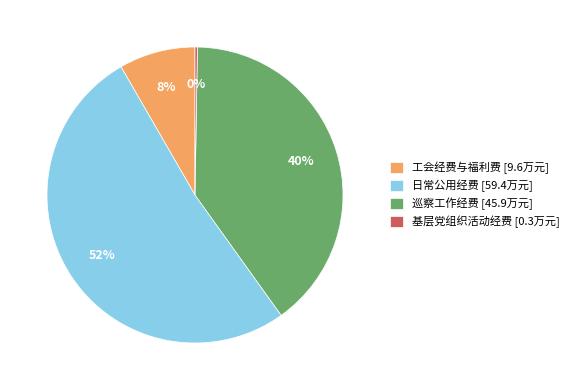

Which has a higher value, 工会经费与福利费 [9.6万元] or 日常公用经费 [59.4万元]?

日常公用经费 [59.4万元]